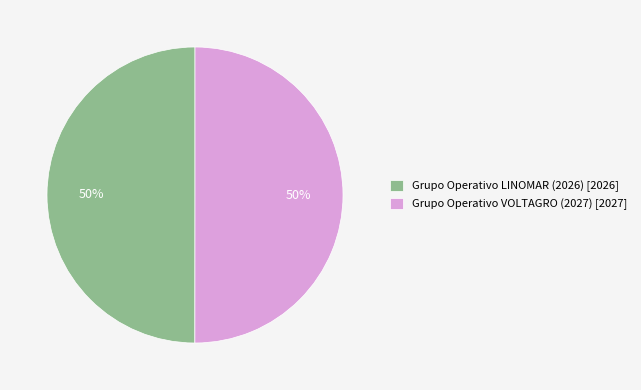

Is it true that Grupo Operativo LINOMAR (2026) is 58% of the pie?

False